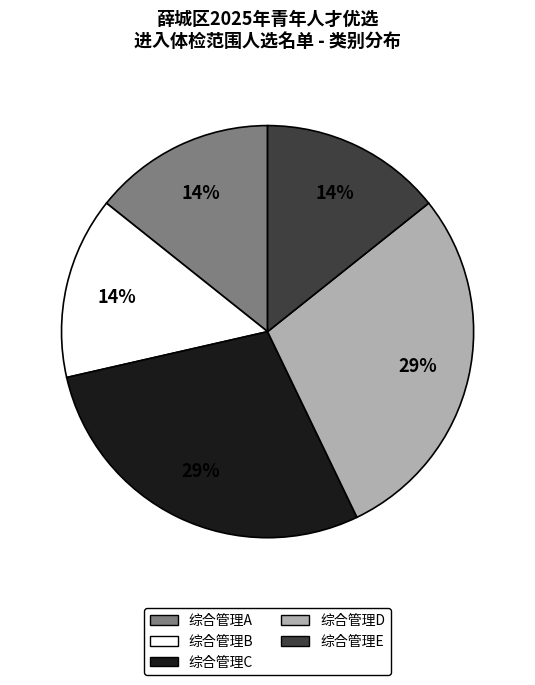

Which has a higher value, 综合管理B or 综合管理D?

综合管理D